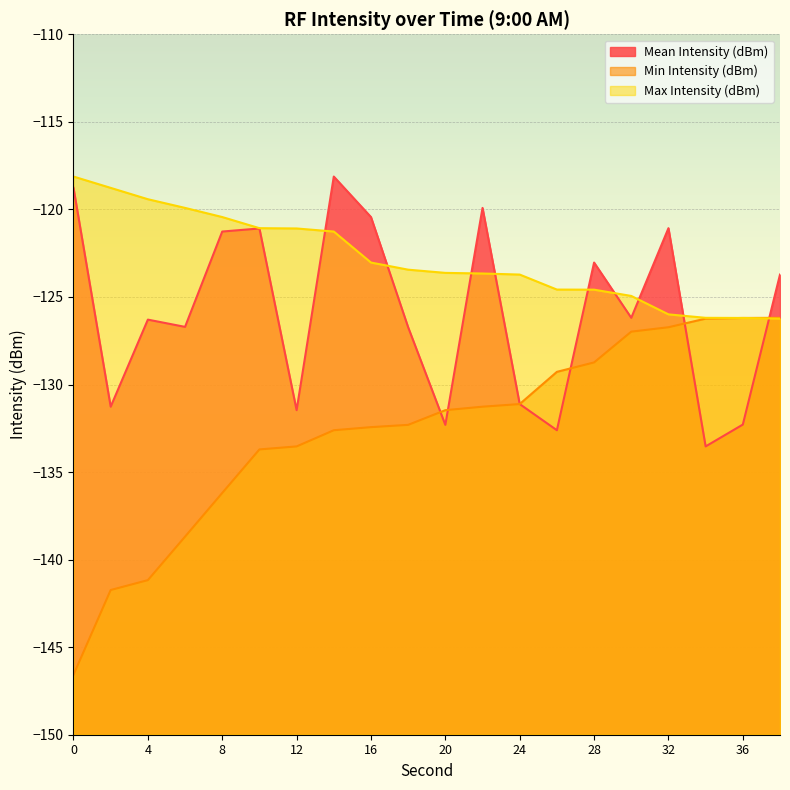

At how many categories does at least one series exceed -128?

20